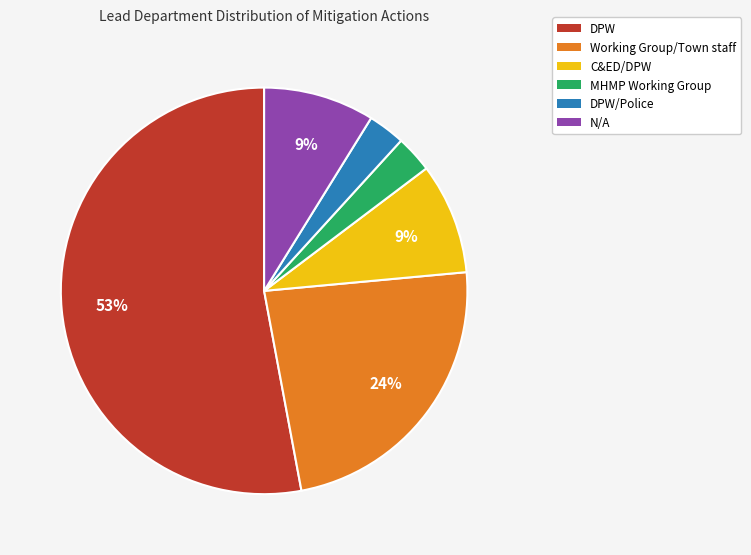

To the nearest percent, what is the average slice percentage?

17%